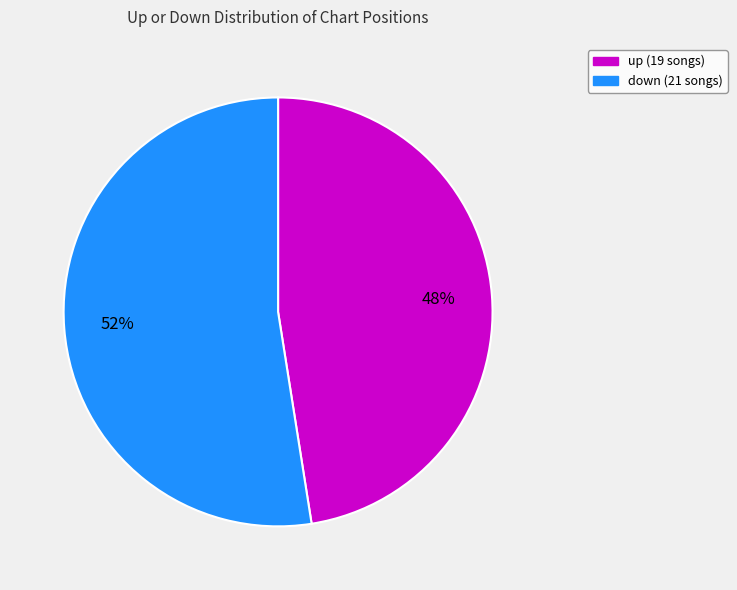

To the nearest percent, what is the average slice percentage?

50%